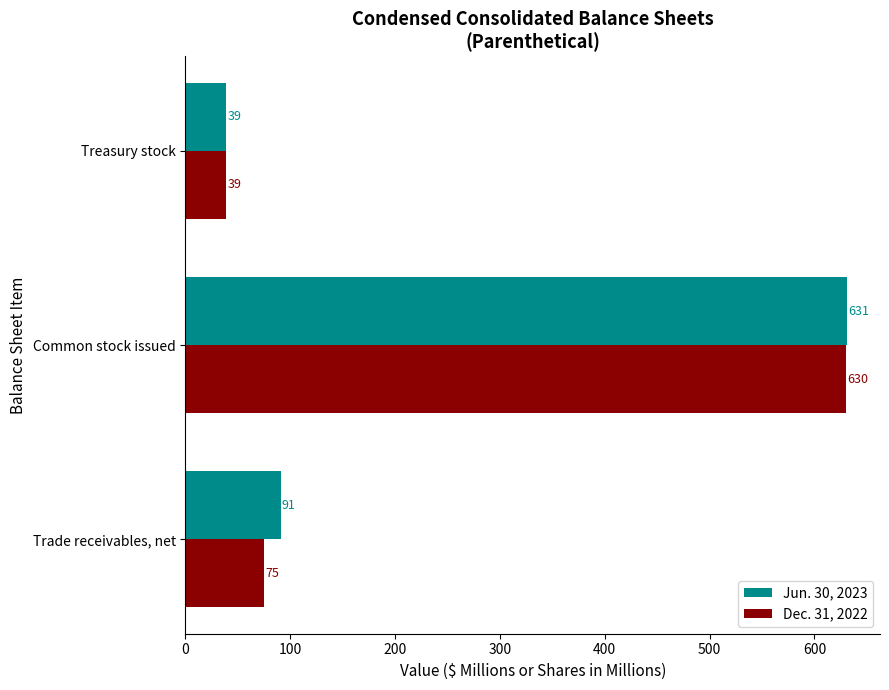

List the series in order of their peak value, lowest first.

Dec. 31, 2022, Jun. 30, 2023